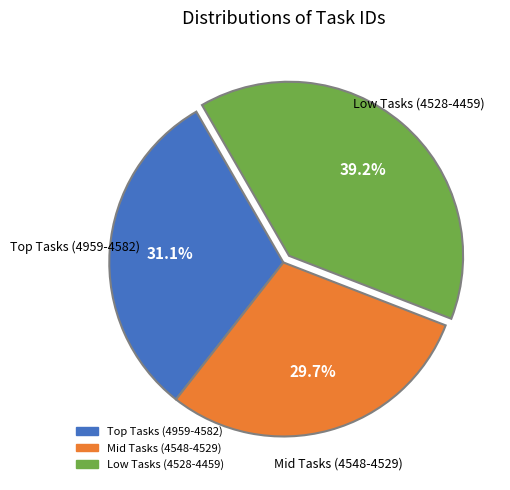

Is there any slice that represents more than half of the pie?

No